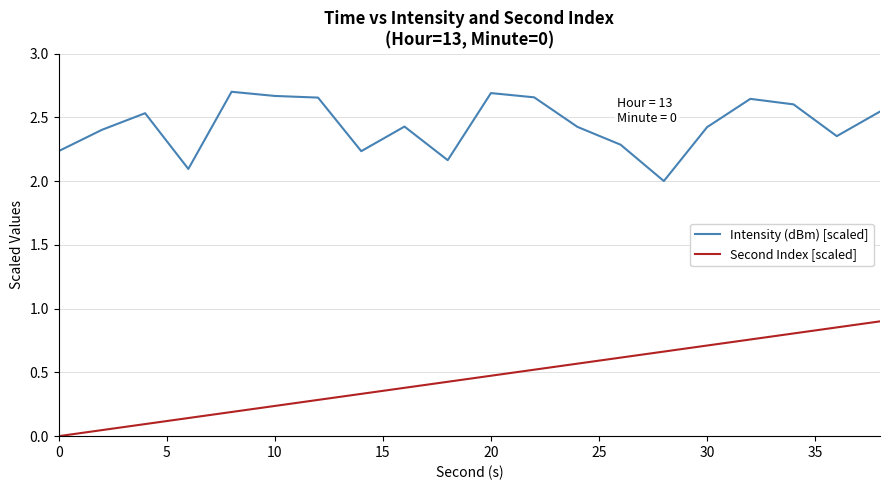

Which series has the widest spread of values?

Second Index [scaled]